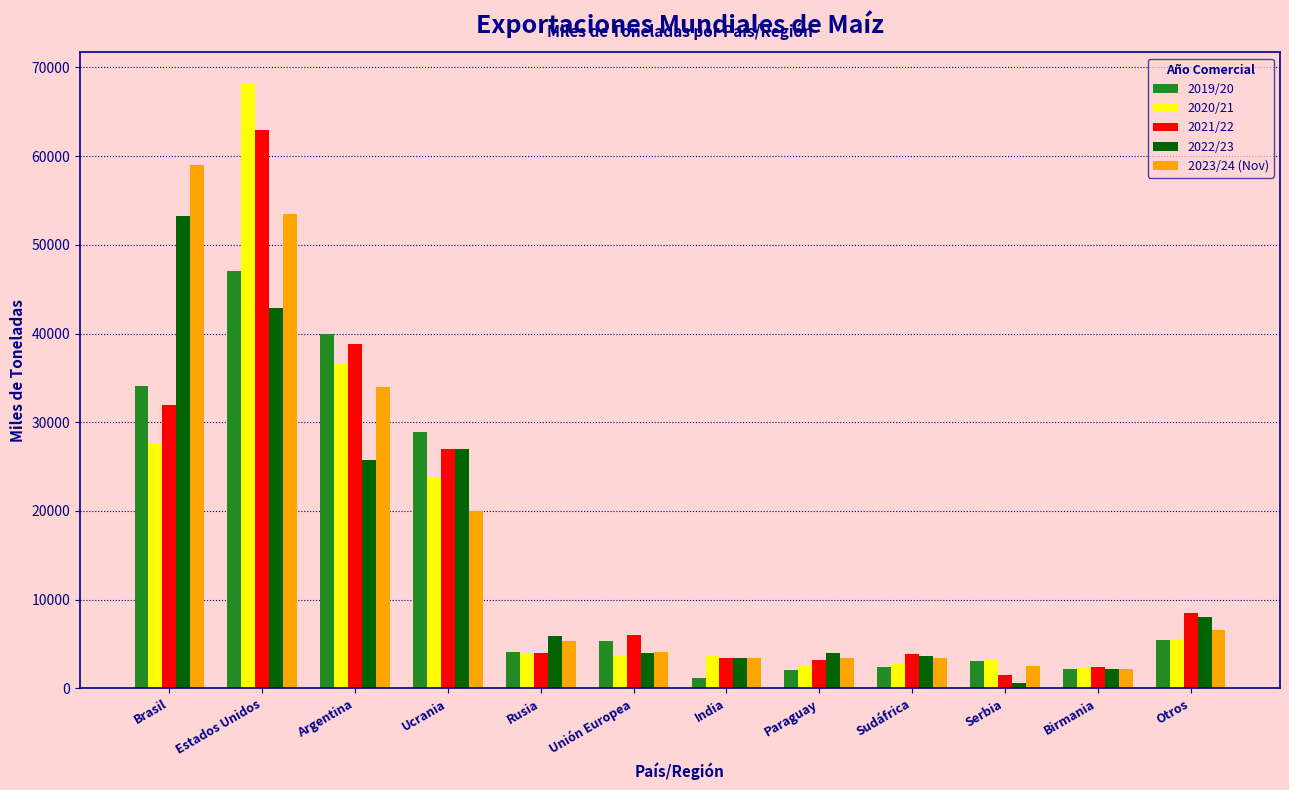

Between Birmania and Otros, which series saw the biggest shift?

2021/22